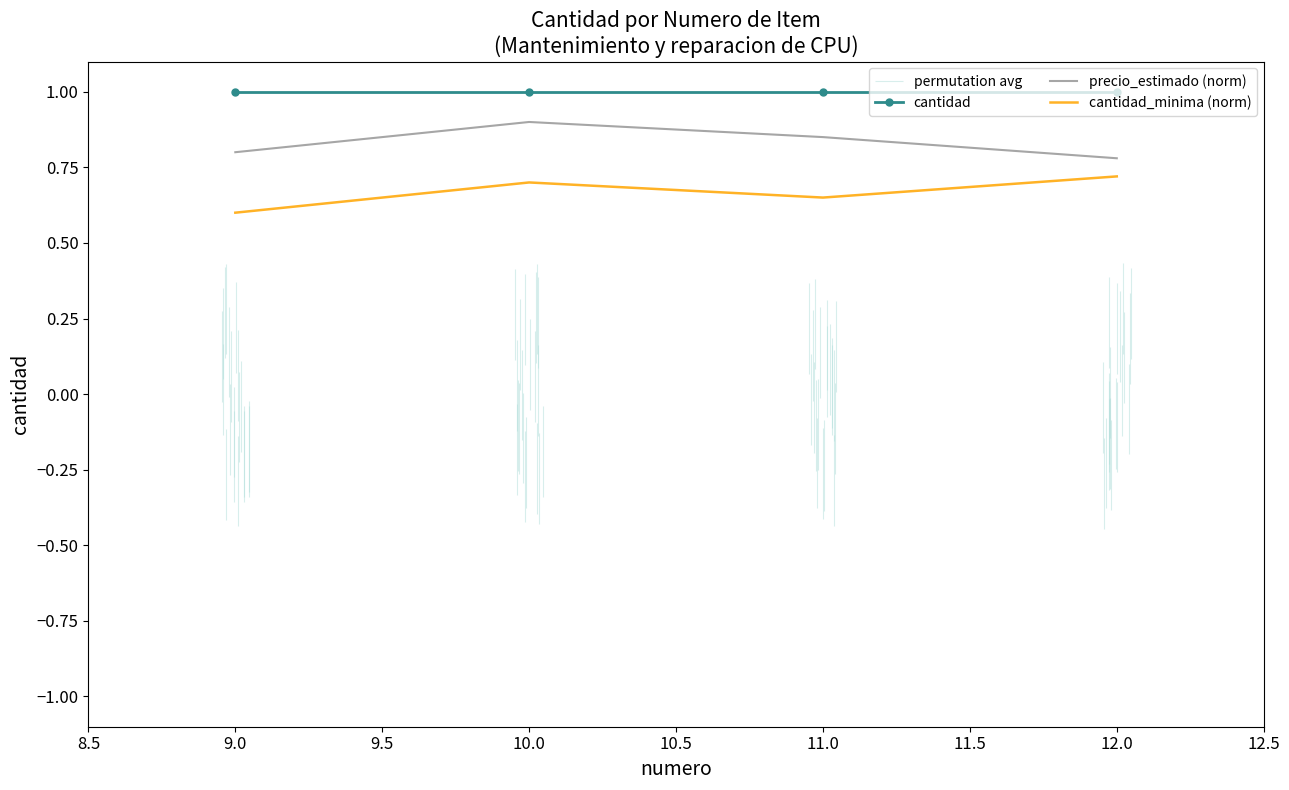

True or false: cantidad_minima (norm) and cantidad cross at least once.

False